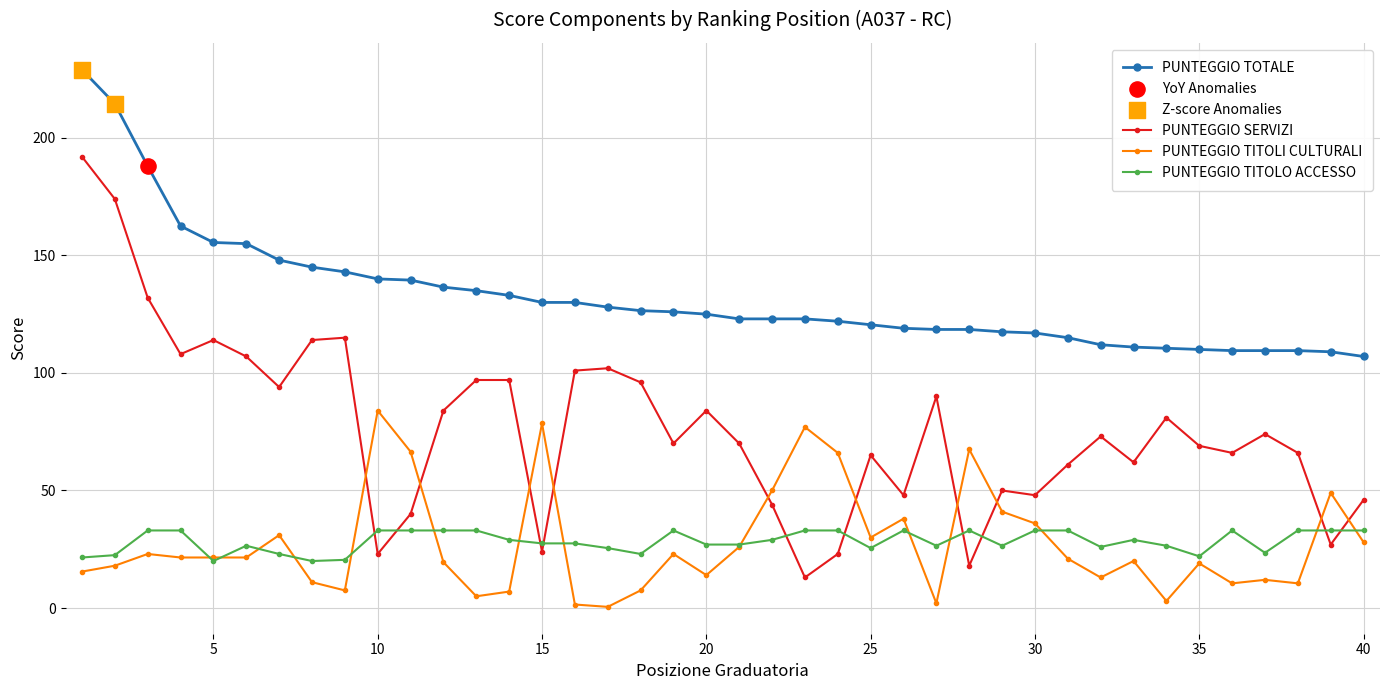

Rank the series by their maximum value, from lowest to highest.

PUNTEGGIO TITOLO ACCESSO, PUNTEGGIO TITOLI CULTURALI, PUNTEGGIO SERVIZI, PUNTEGGIO TOTALE